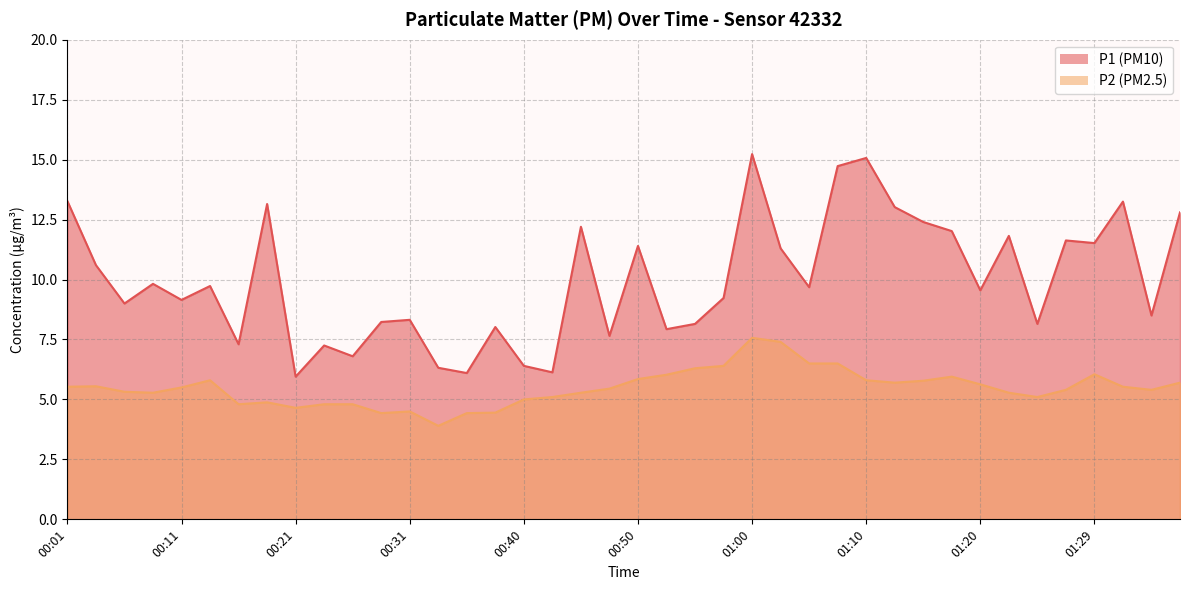

Where is the first local minimum for P2?

00:09